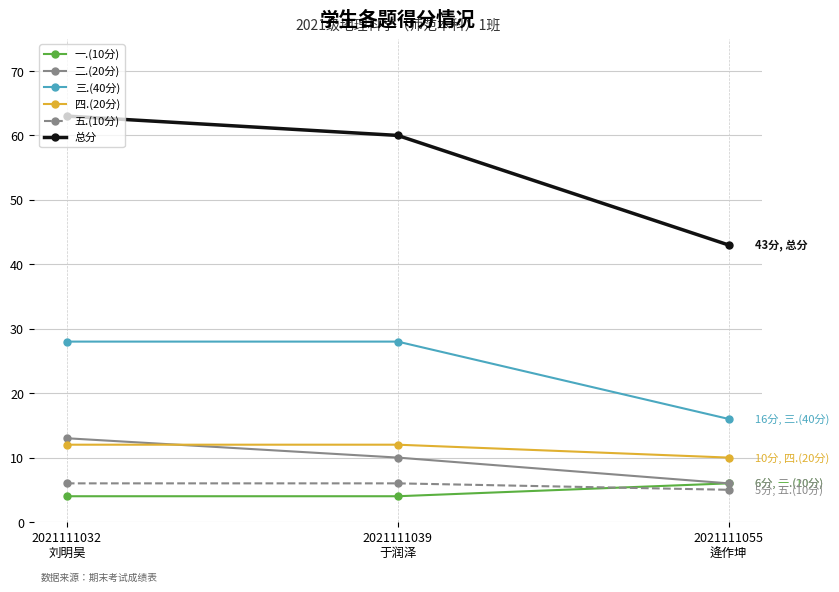

What are all the series names shown in the legend?

一.(10分), 二.(20分), 三.(40分), 四.(20分), 五.(10分), 总分